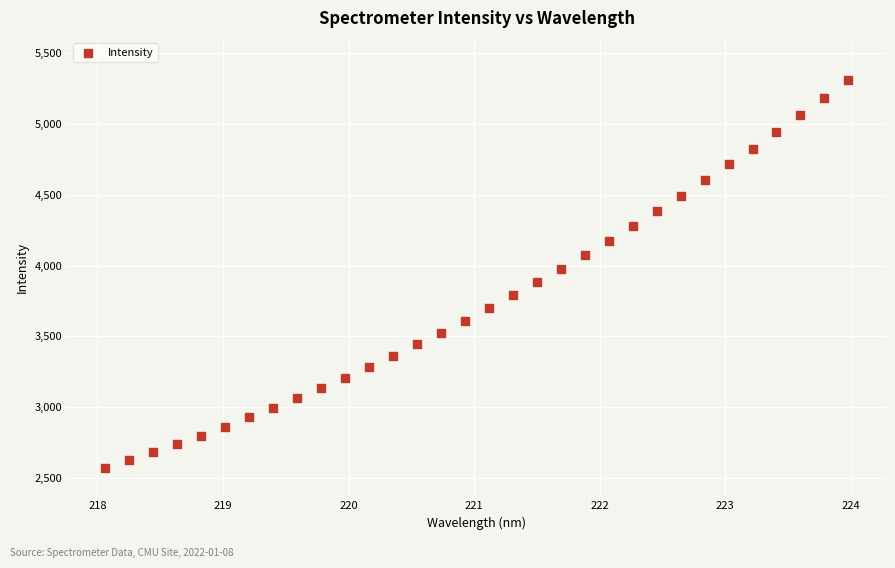

What is the range of Y values (max minus min)?

2740.5